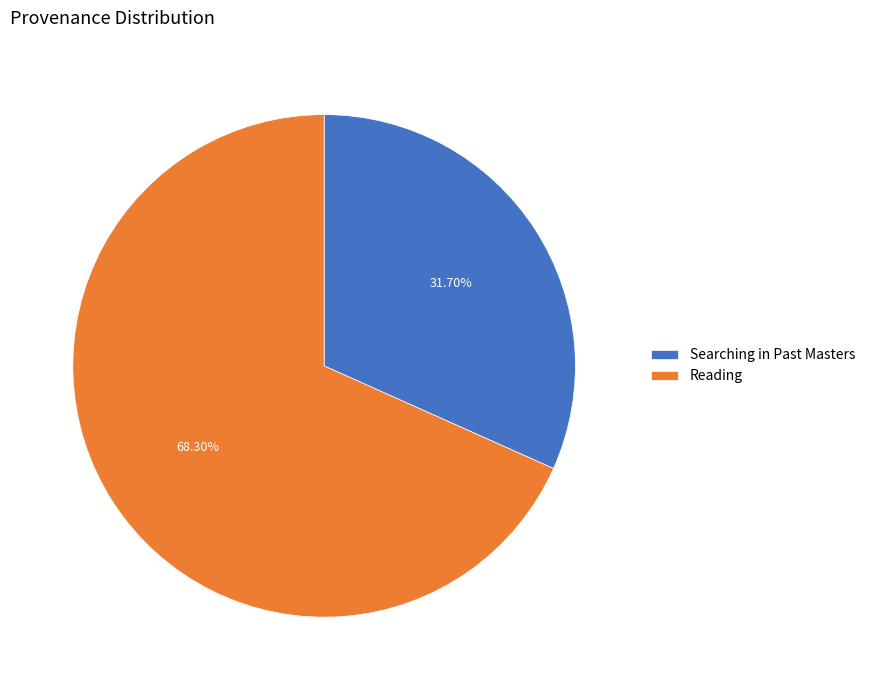

Count the number of slices in the pie.

2